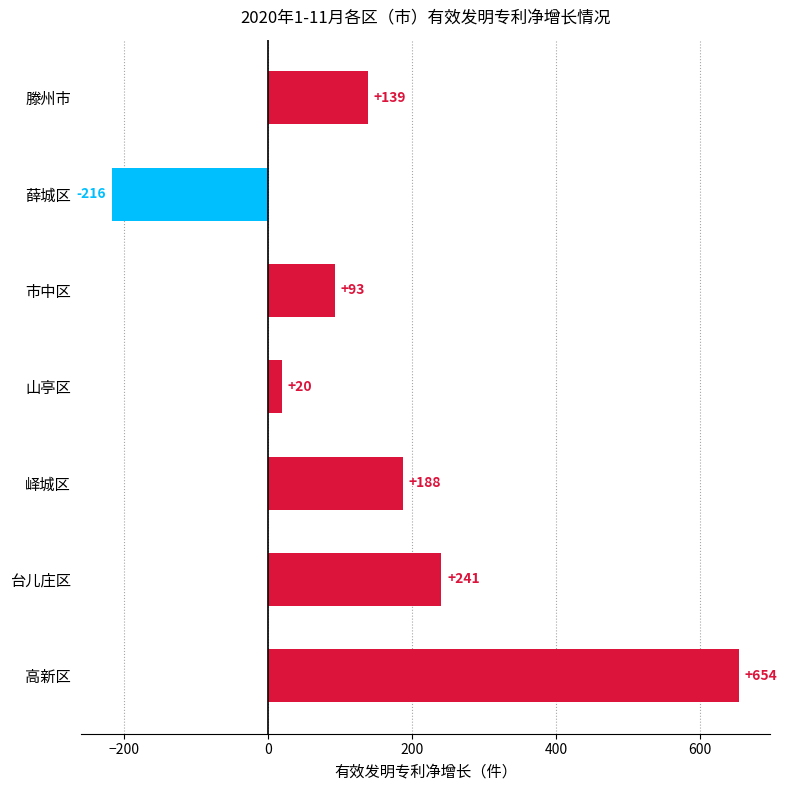

How many categories are shown in the chart?

7